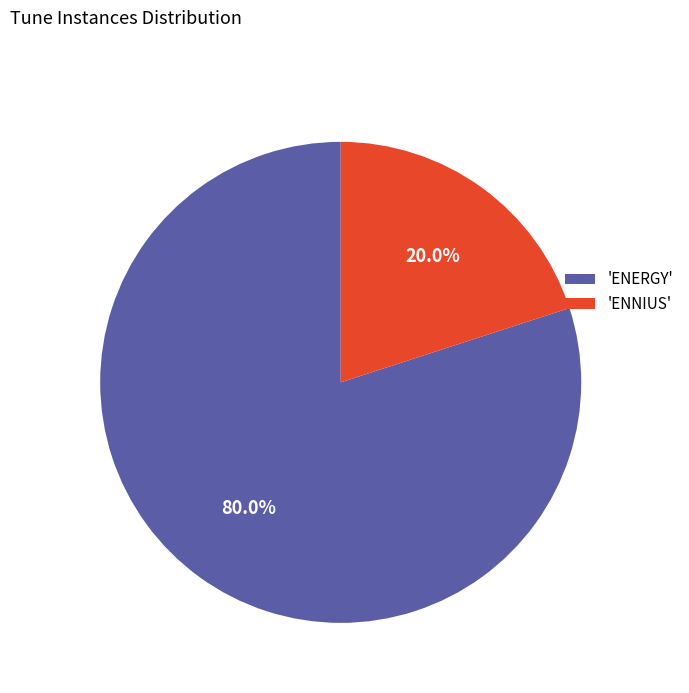

Which category has the smallest portion of the pie?

'ENNIUS'